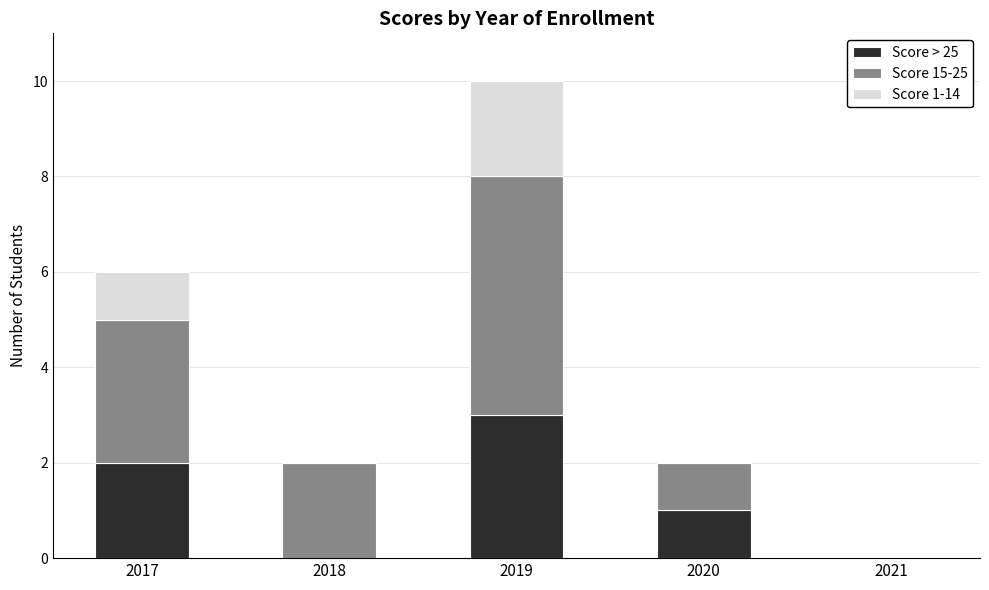

What is the maximum value for Score > 25?

3